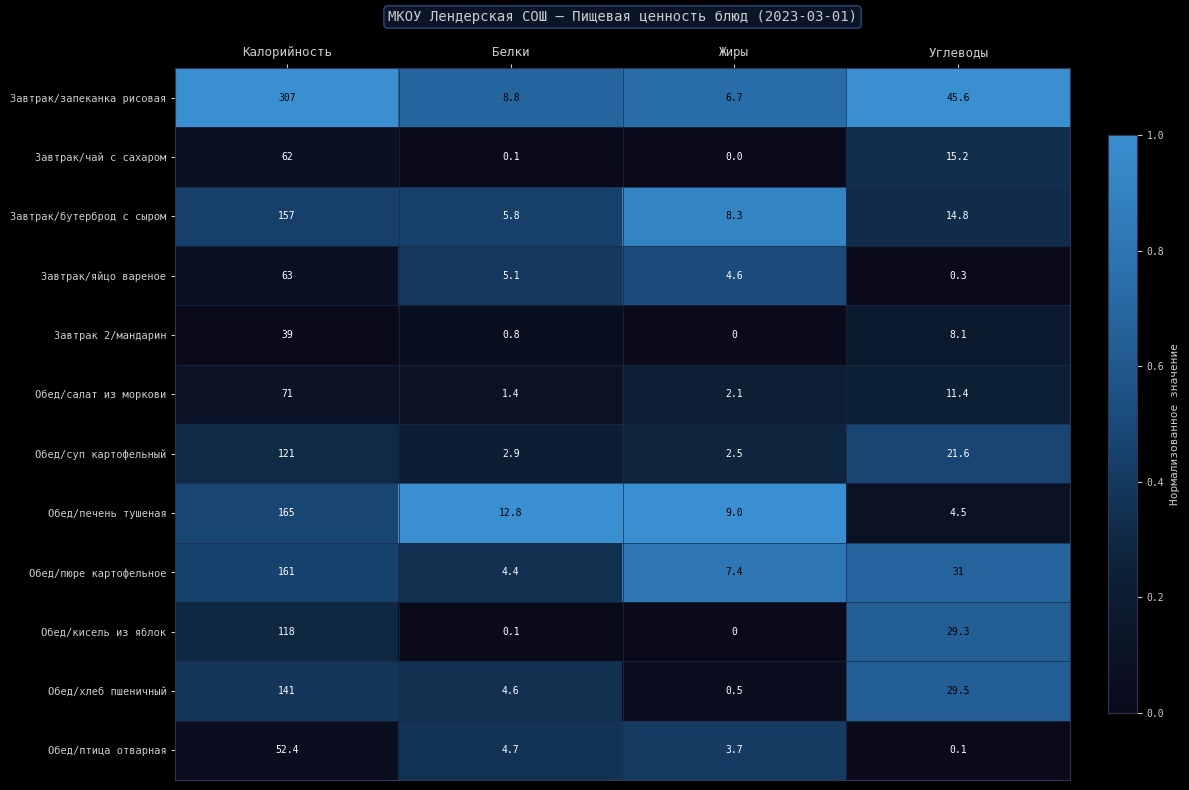

At which label does Обед/пюре картофельное first exceed 31?

Калорийность